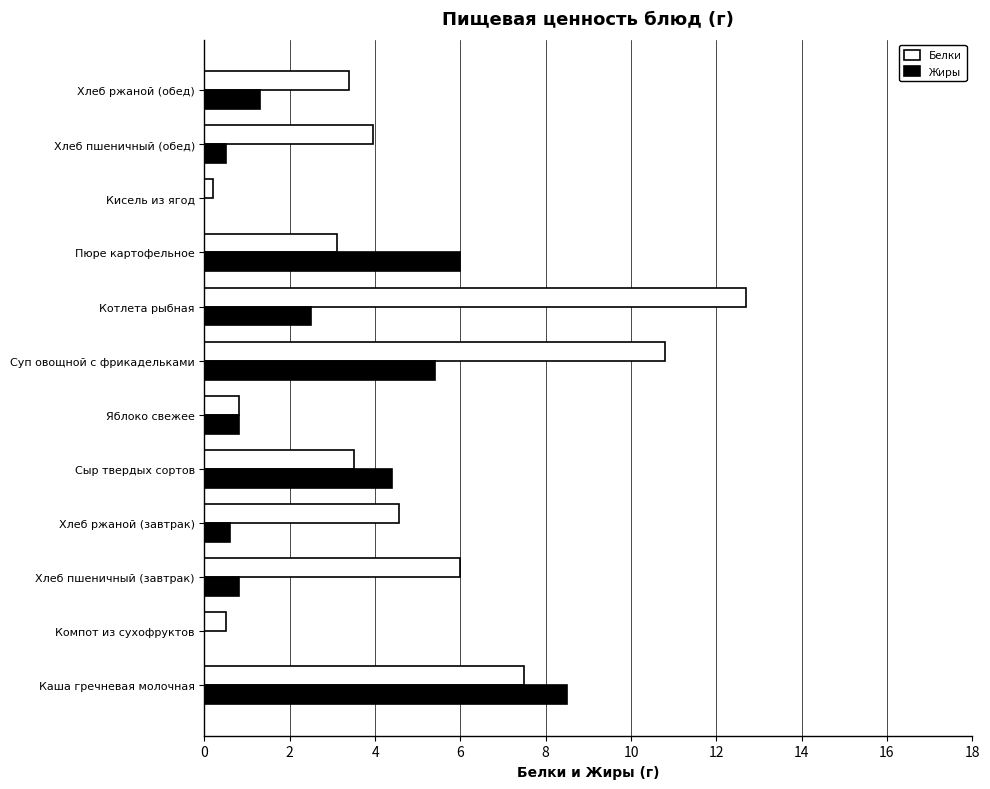

How many data points in Жиры are above 1?

6